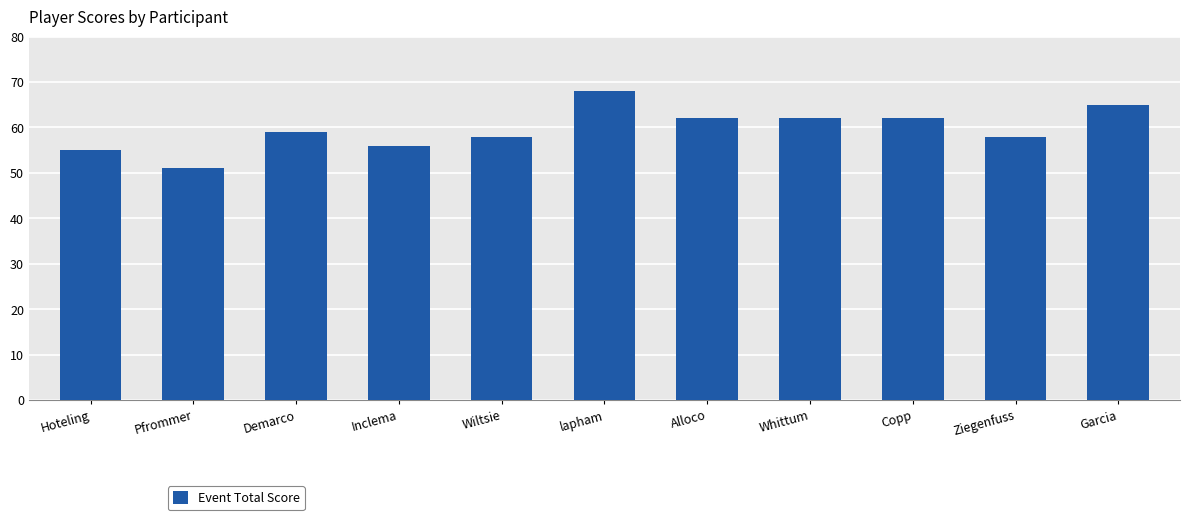

Reading left to right, extract all data points from this chart.

Hoteling=55	Pfrommer=51	Demarco=59	Inclema=56	Wiltsie=58	lapham=68	Alloco=62	Whittum=62	Copp=62	Ziegenfuss=58	Garcia=65